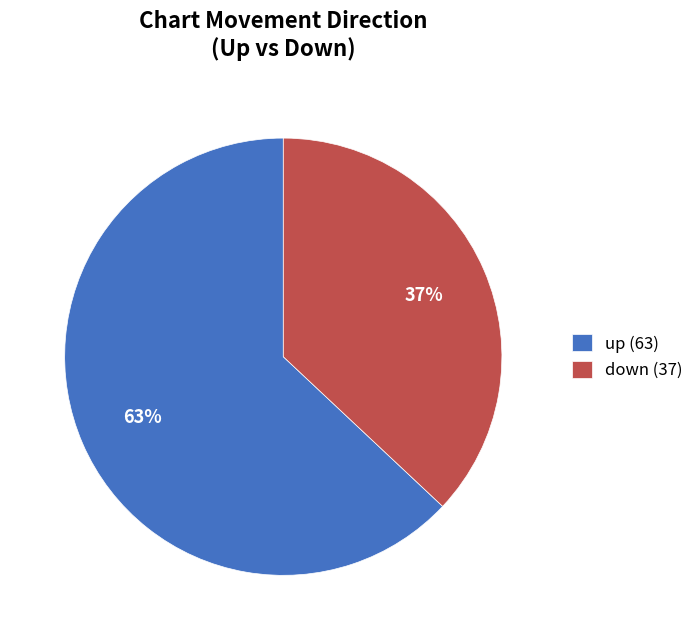

Which slice is the smallest?

down